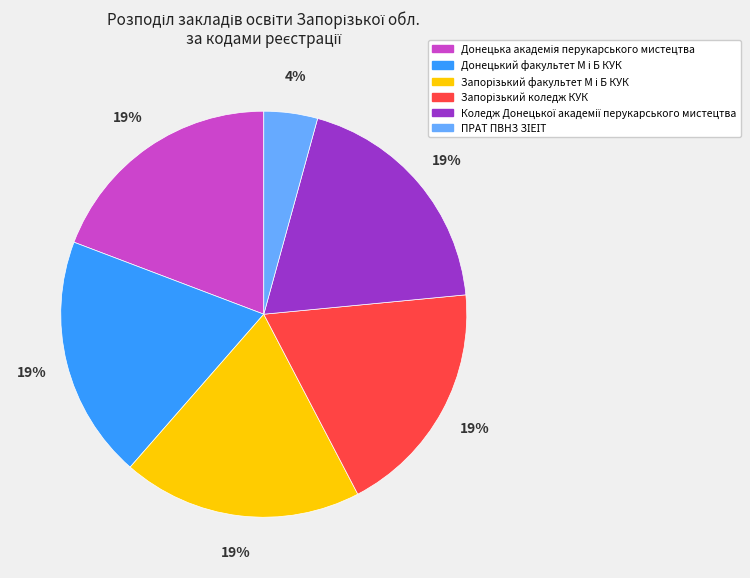

Is there any slice that represents more than half of the pie?

No